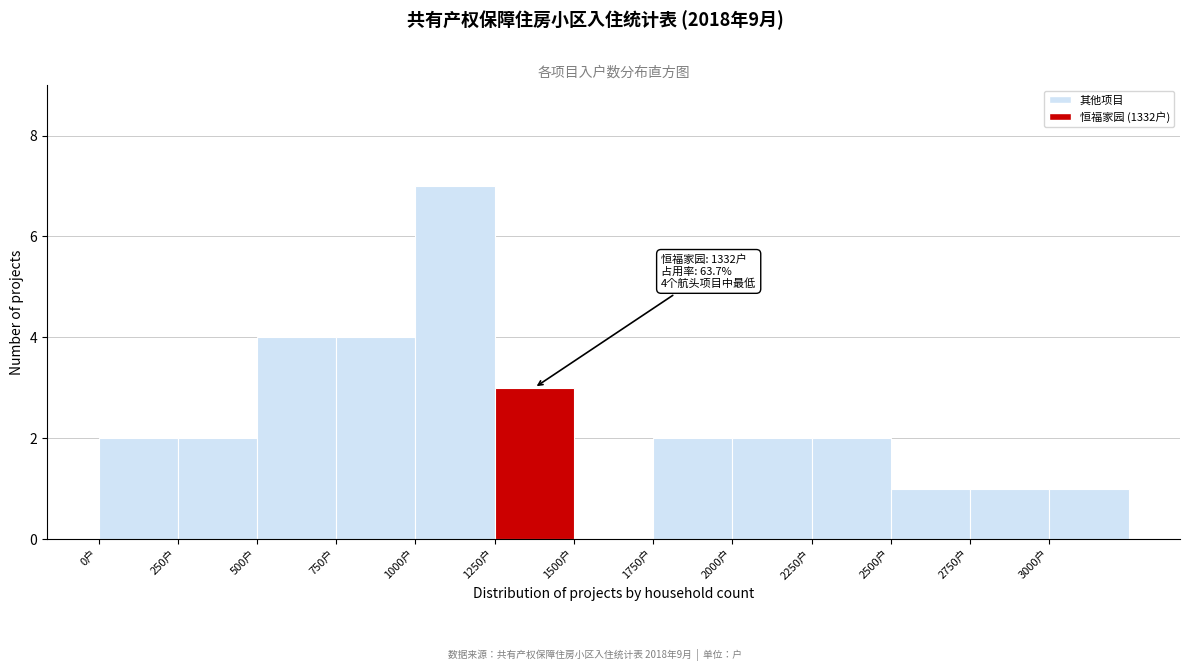

Over which range of the x-axis is the bar tallest?

1000 to 1250